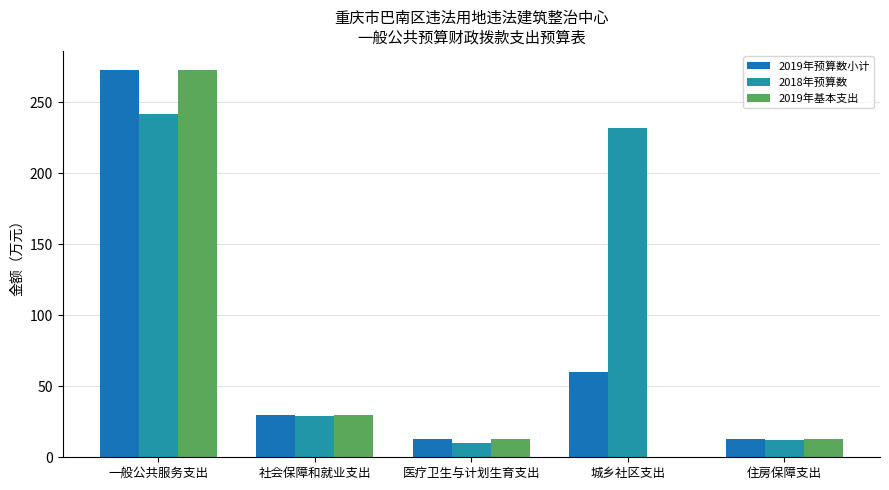

Are the bars horizontal?

No